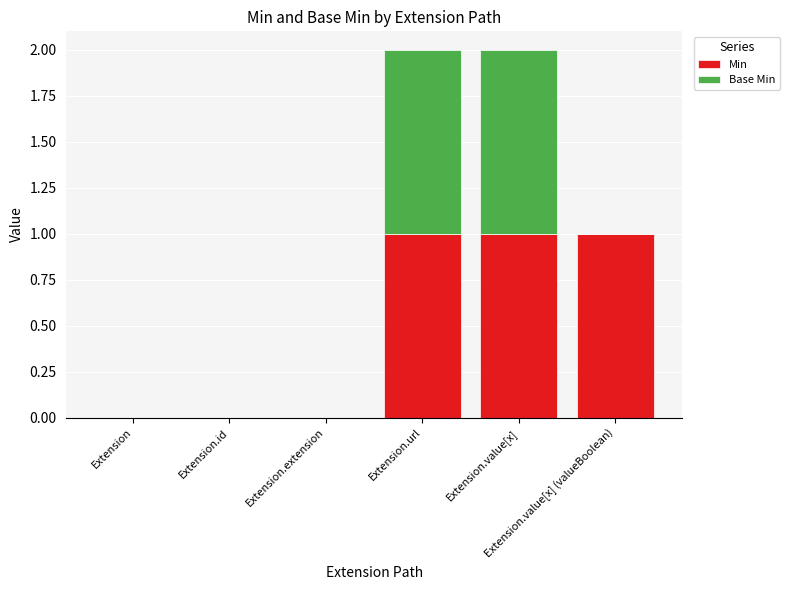

What are all the series names shown in the legend?

Min, Base Min